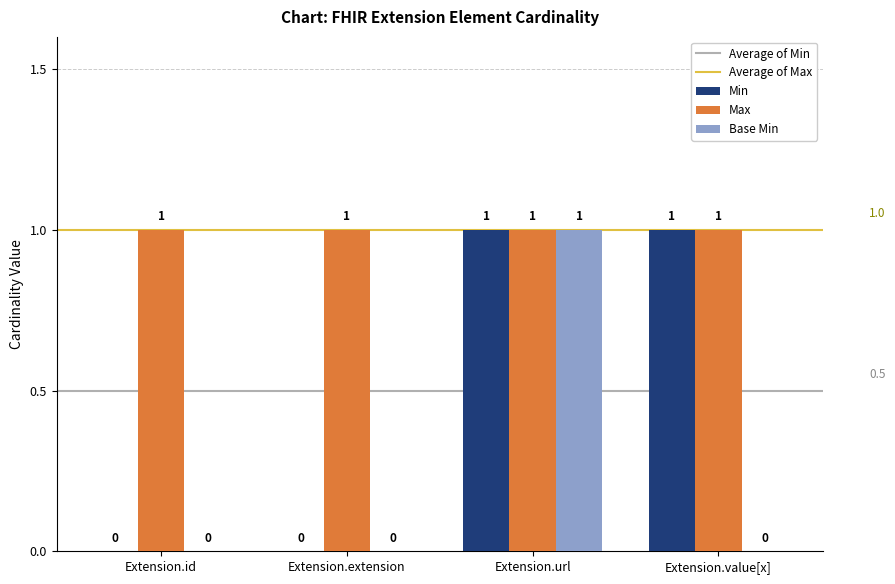

Reading right to left, transcribe all the data shown in this chart.

Min: Extension.value[x]=1	Extension.url=1	Extension.extension=0	Extension.id=0
Max: Extension.value[x]=1	Extension.url=1	Extension.extension=1	Extension.id=1
Base Min: Extension.value[x]=0	Extension.url=1	Extension.extension=0	Extension.id=0